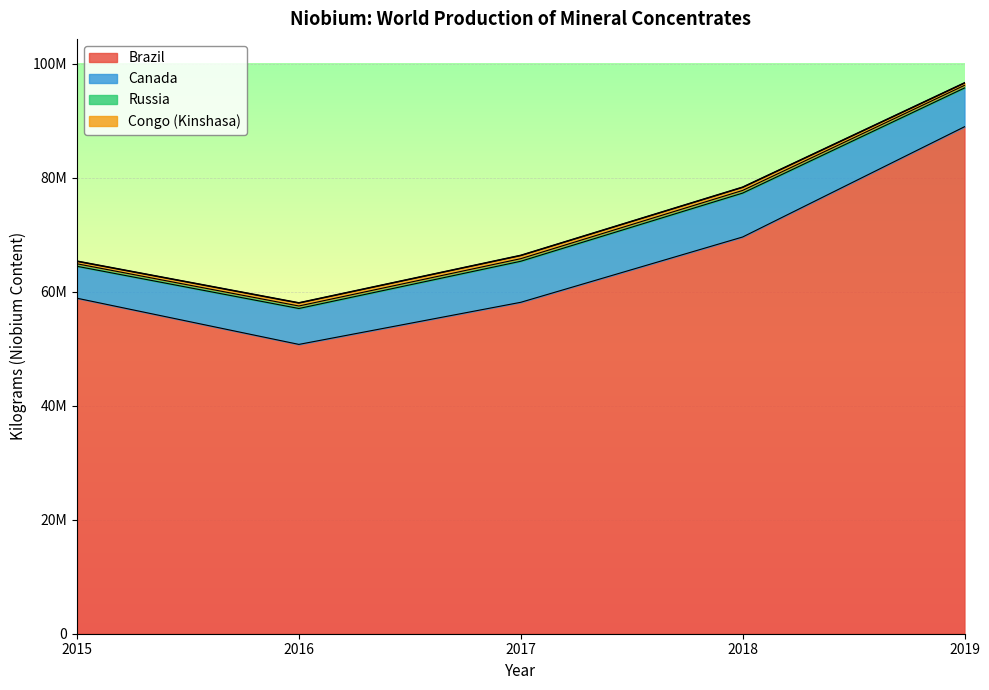

At which label does Brazil first exceed 58852000?

2018